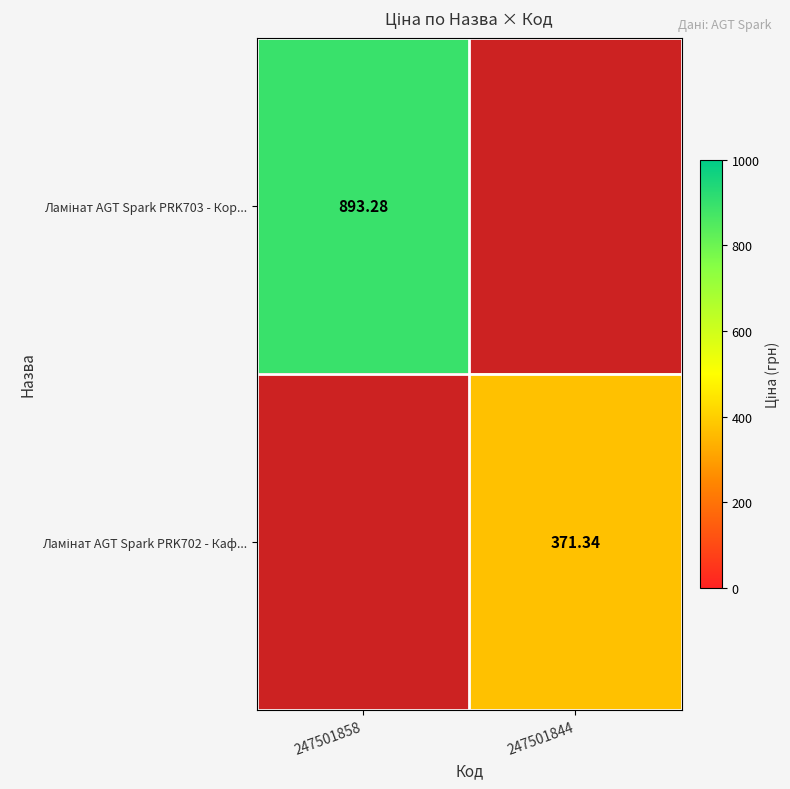

The value of Ламінат AGT Spark PRK702 - Каф... at 247501844 is 667.4. True or false?

False